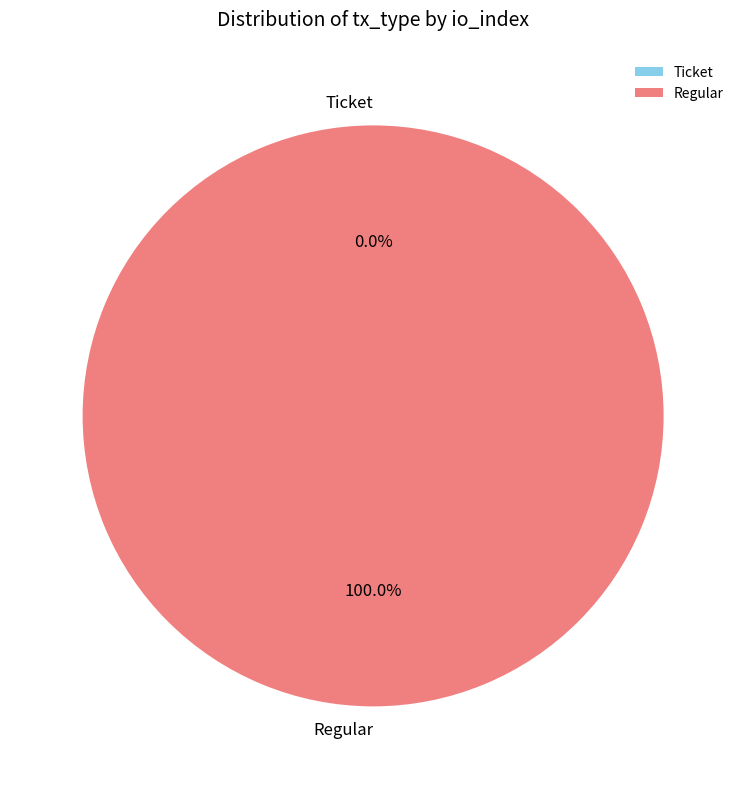

How many segments does this pie chart have?

2